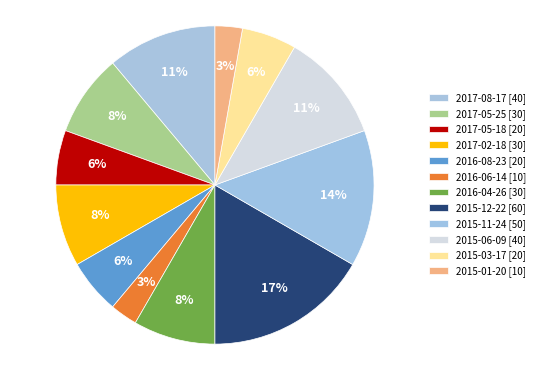

What percentage is the 2015-06-09 slice, to the nearest percent?

11%